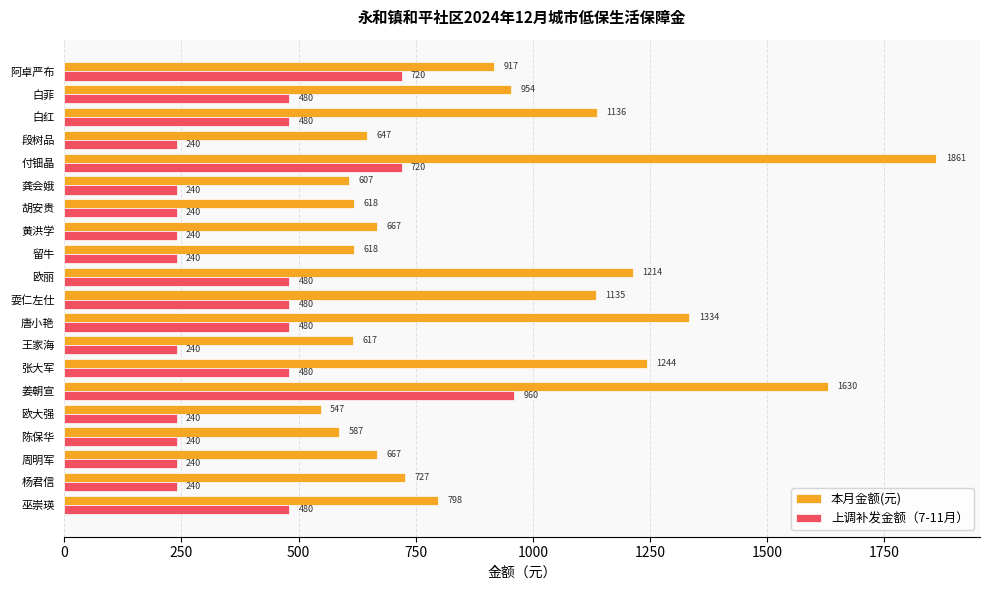

What is the spread (max minus min) of values at 留牛?

378